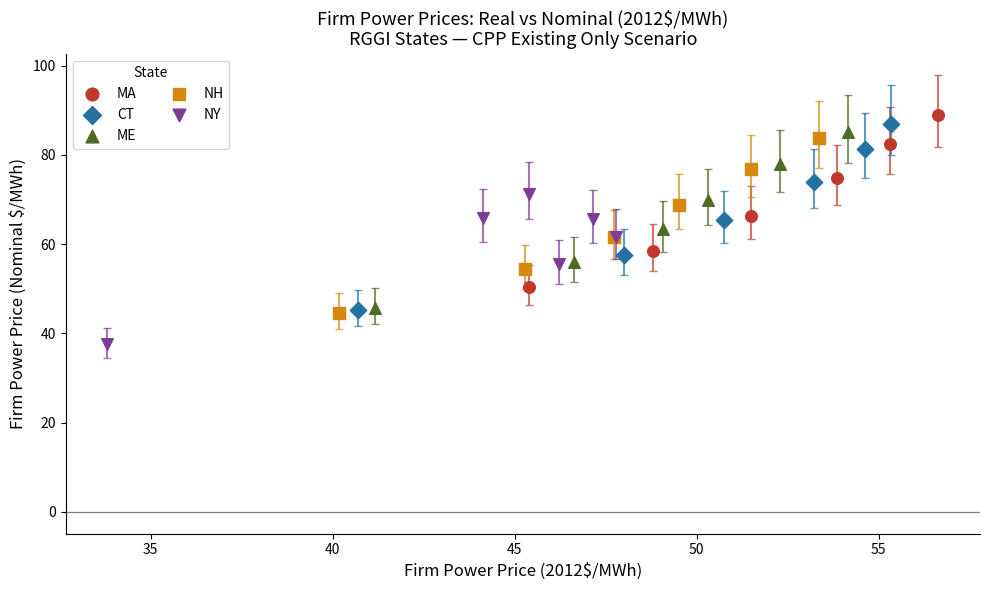

Which series has the widest spread of Y values?

CT